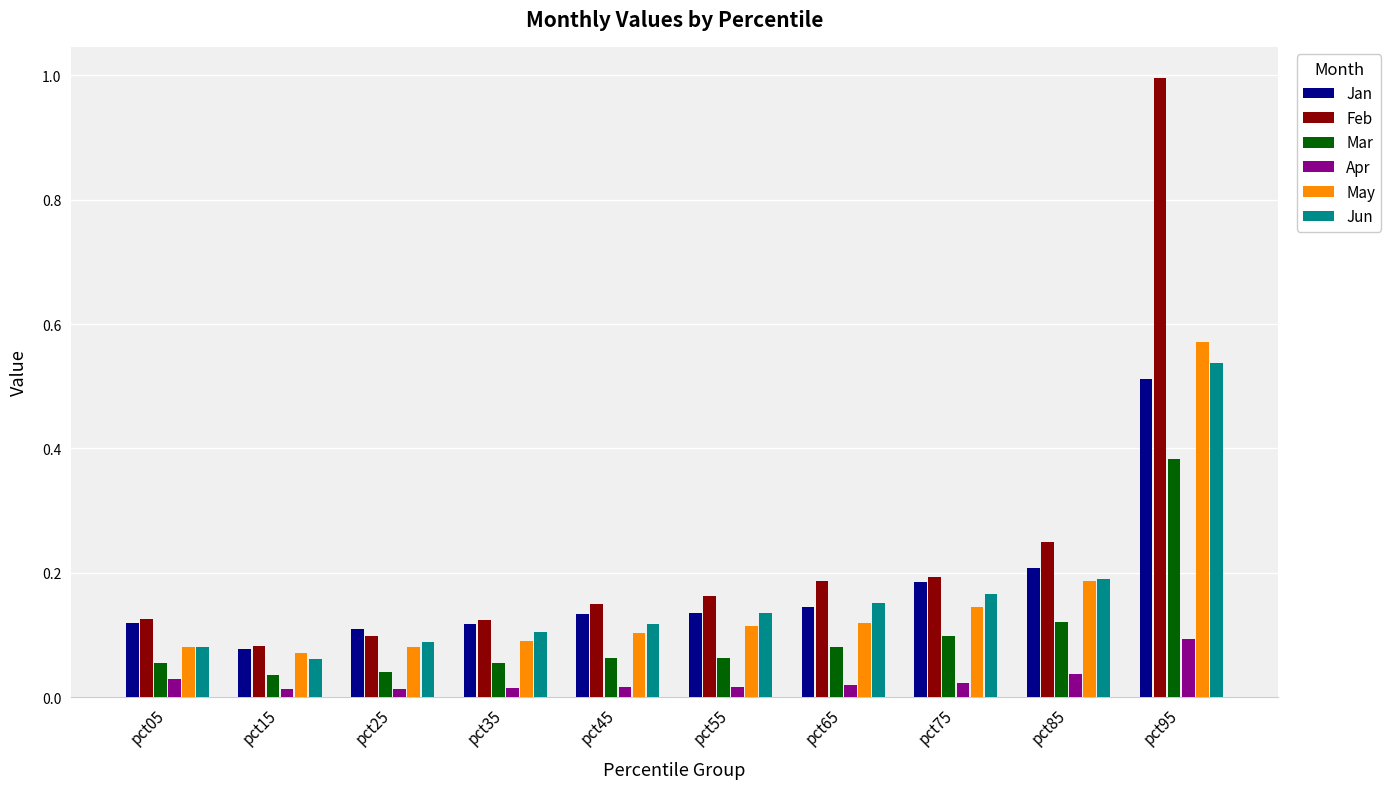

True or false: Jun has a value of 0.3 at pct75.

False